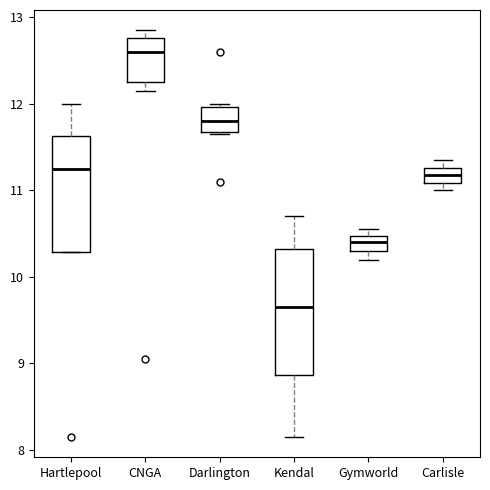

Where is the upper edge of the box for CNGA on the y-axis? The values are not printed on the chart, so give them approximately, as read against the axis.

12.8